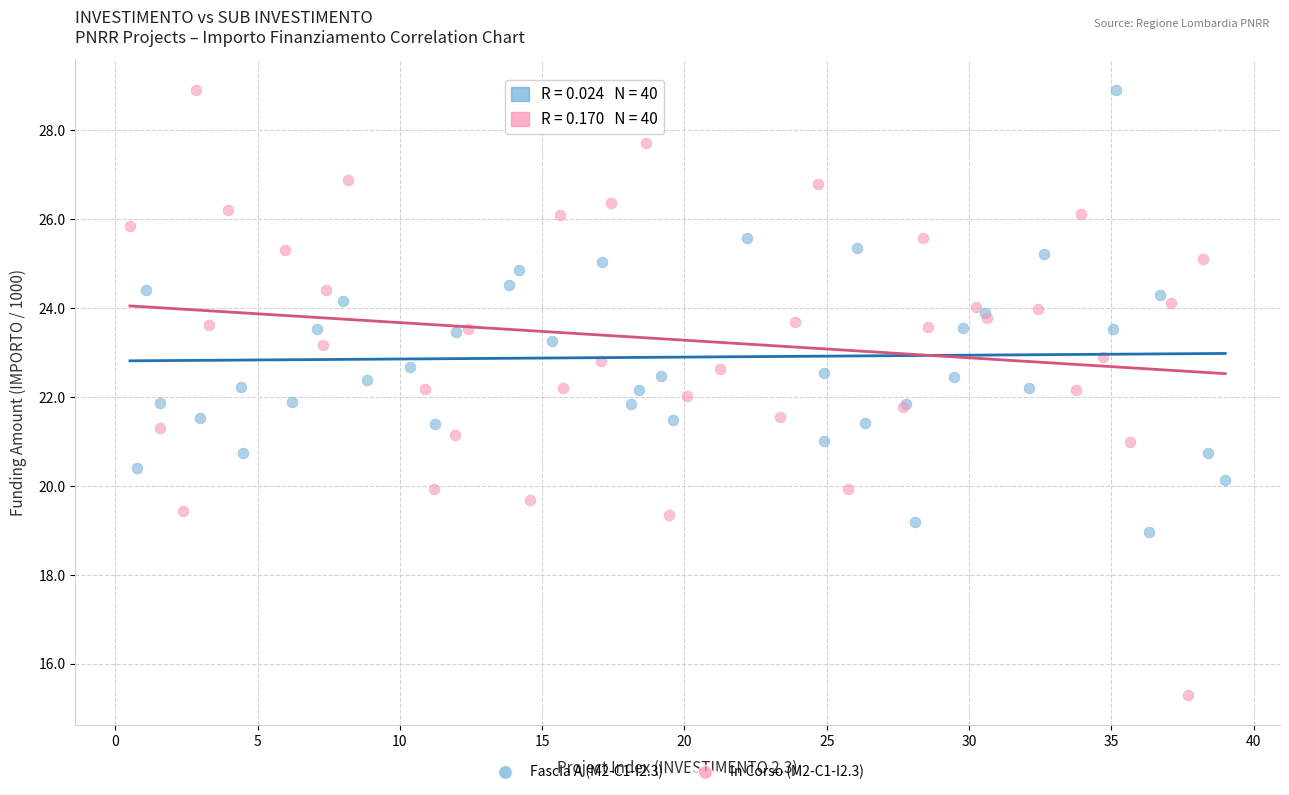

Which series has the largest Y range (max minus min)?

In Corso (M2-C1-I2.3)